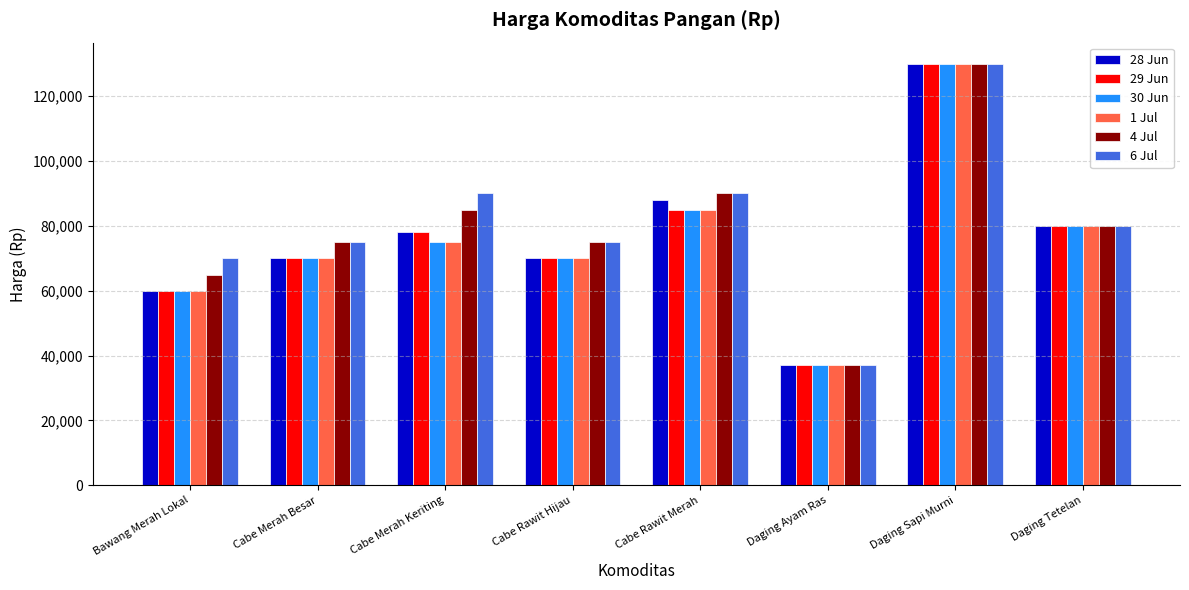

Reading left to right, transcribe all the data shown in this chart.

28 Jun: 60000	70000	78000	70000	88000	37000	130000	80000
29 Jun: 60000	70000	78000	70000	85000	37000	130000	80000
30 Jun: 60000	70000	75000	70000	85000	37000	130000	80000
1 Jul: 60000	70000	75000	70000	85000	37000	130000	80000
4 Jul: 65000	75000	85000	75000	90000	37000	130000	80000
6 Jul: 70000	75000	90000	75000	90000	37000	130000	80000